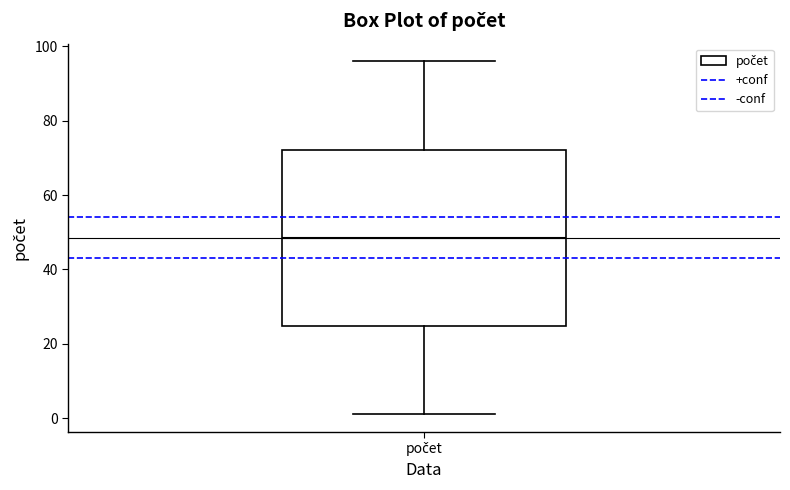

Read this box plot against the y-axis: the position of the median line, the range covered by the box, and the ends of both whiskers. The values are not printed on the chart, so give them approximately, as read against the axis.

median 48, box 24 to 72, whiskers 2 to 96